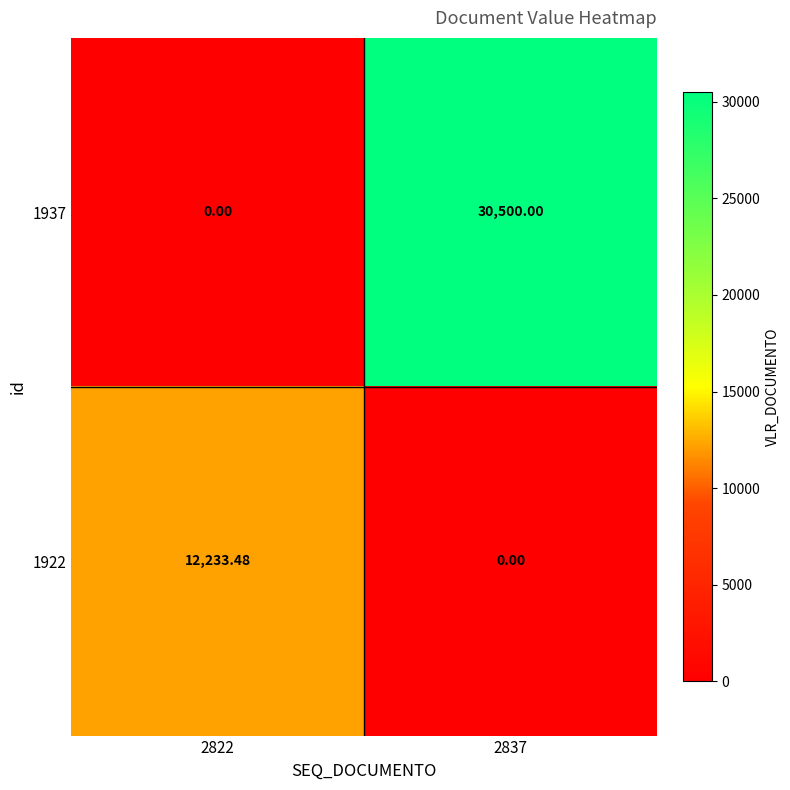

Is the value of 1922 at 2822 greater than the value of 1937 at 2822?

Yes